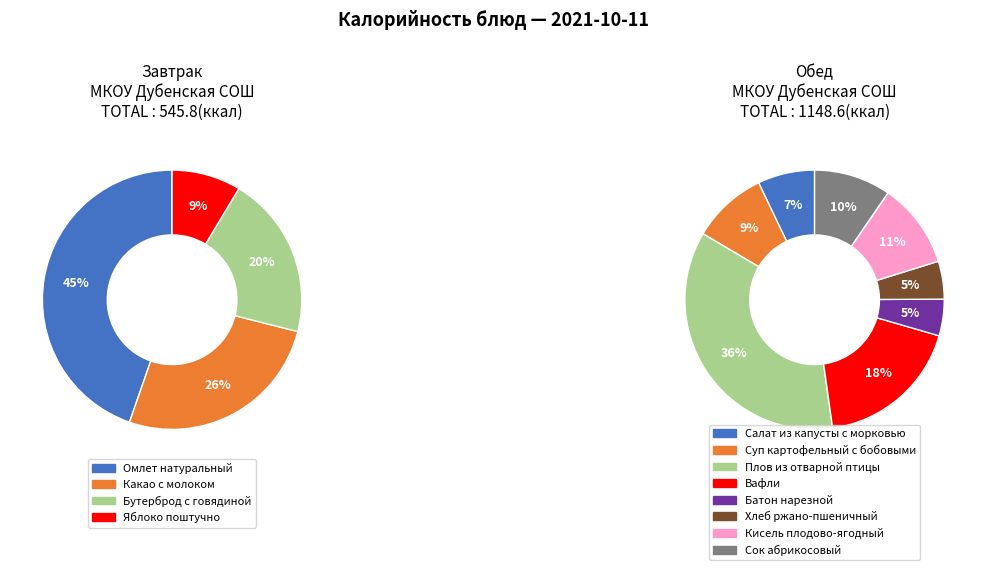

How much of the chart is everything except Какао с молоком?

91.5%